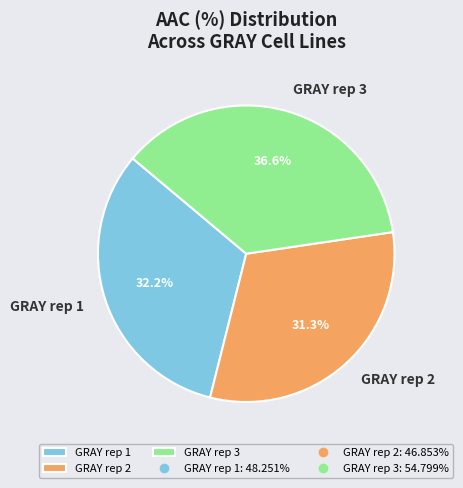

What is the ratio of the value at GRAY rep 2 to the value at GRAY rep 1?

1.0